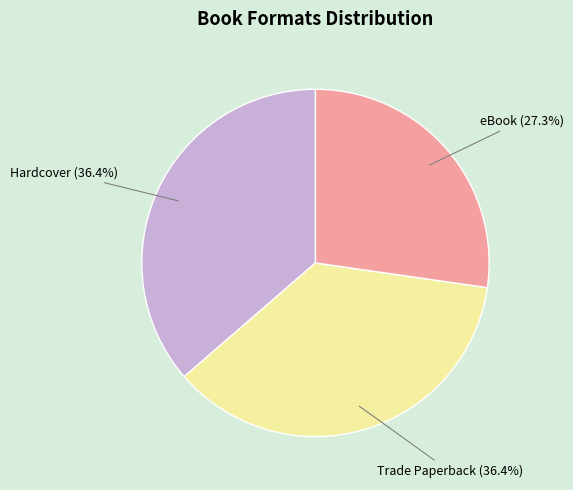

To the nearest percent, what percentage of the pie is Hardcover?

36%